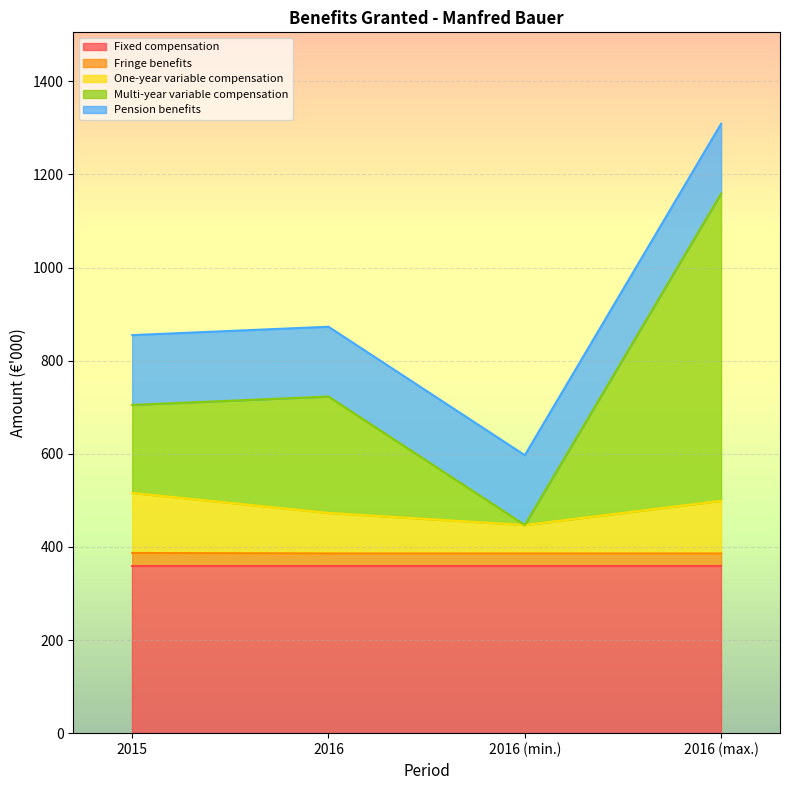

How many values in the Multi-year variable compensation series exceed 723?

1